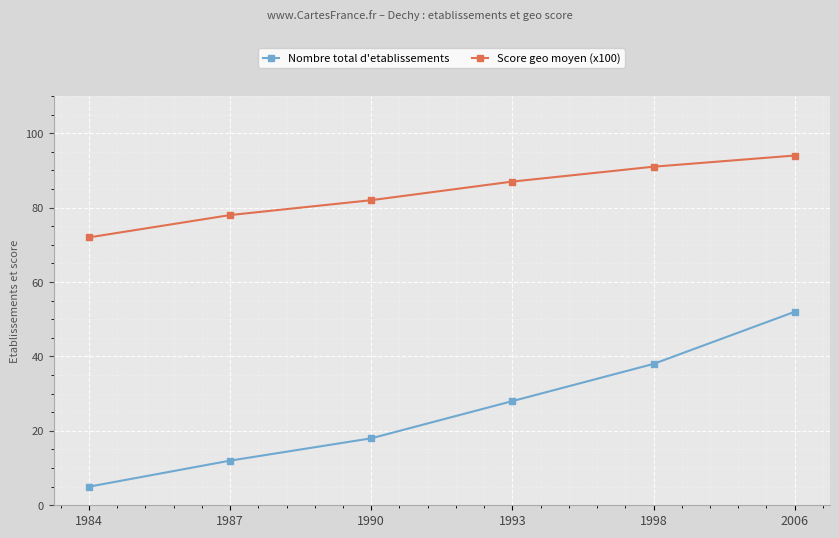

List the series in order of their overall mean, highest first.

Score geo moyen (x100), Nombre total d'etablissements